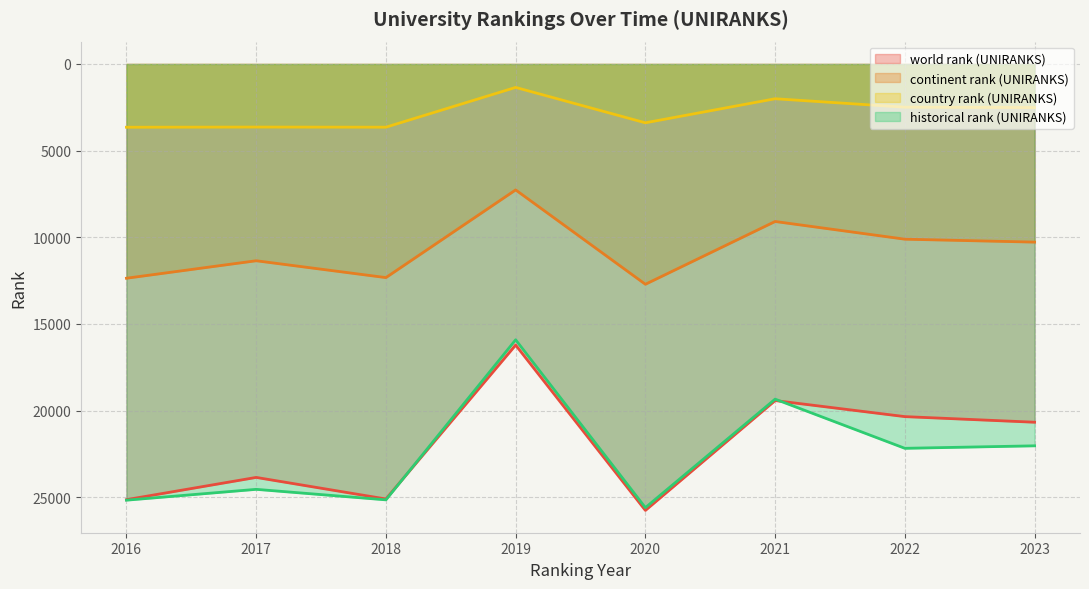

What is the average value of the continent rank (UNIRANKS) series?

10687